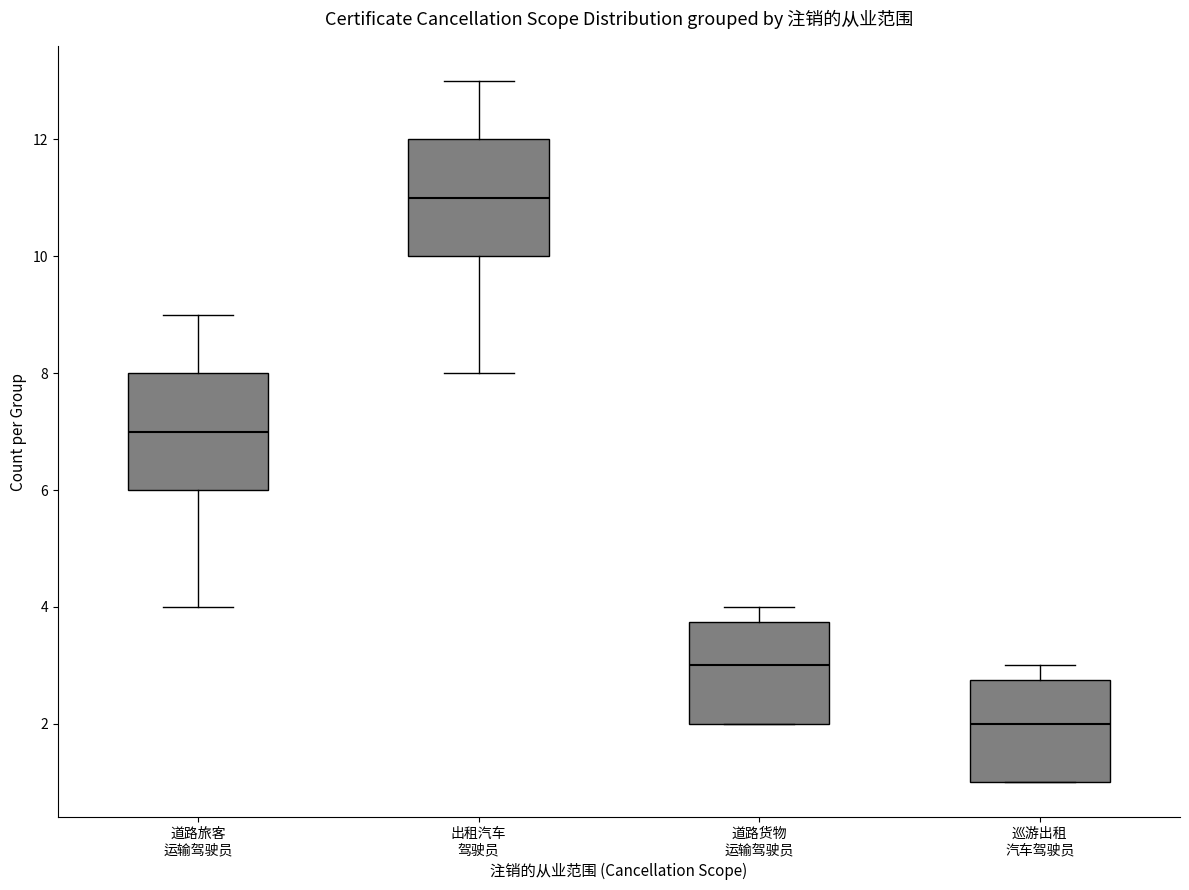

Reading left to right, read every box against the y-axis: the position of its median line, the range the box covers, and the ends of its whiskers. The values are not printed on the chart, so give them approximately, as read against the axis.

道路旅客 运输驾驶员: median 7.0, box 6.0 to 8.0, whiskers 4.0 to 9.0
出租汽车 驾驶员: median 11.0, box 10.0 to 12.0, whiskers 8.0 to 13.0
道路货物 运输驾驶员: median 3.0, box 2.0 to 3.8, whiskers 2.0 to 4.0
巡游出租 汽车驾驶员: median 2.0, box 1.0 to 2.8, whiskers 1.0 to 3.0